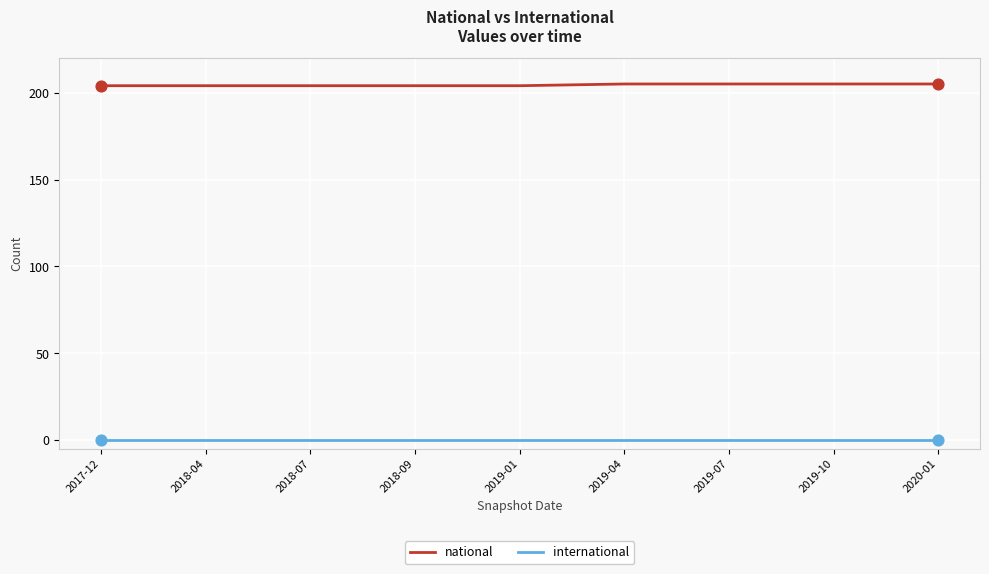

Which series has the largest range (max minus min)?

national